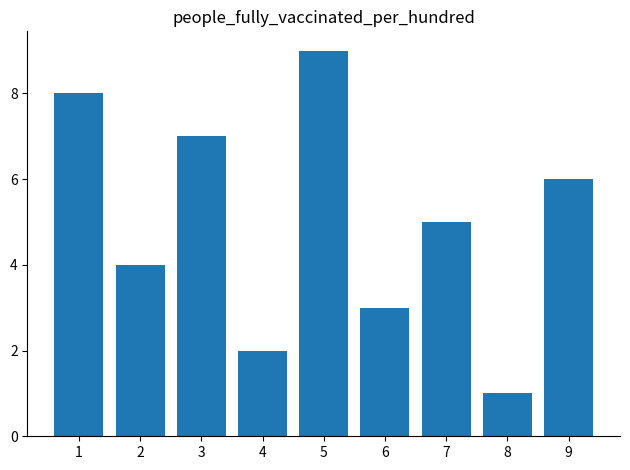

Reading left to right, list all the values displayed in this chart.

8	4	7	2	9	3	5	1	6